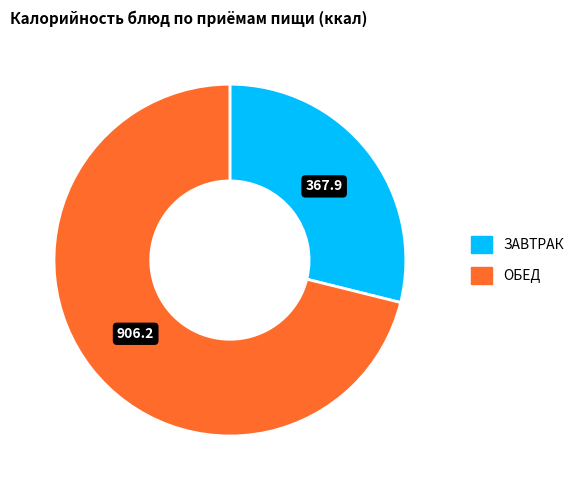

Does any single category account for the majority?

Yes